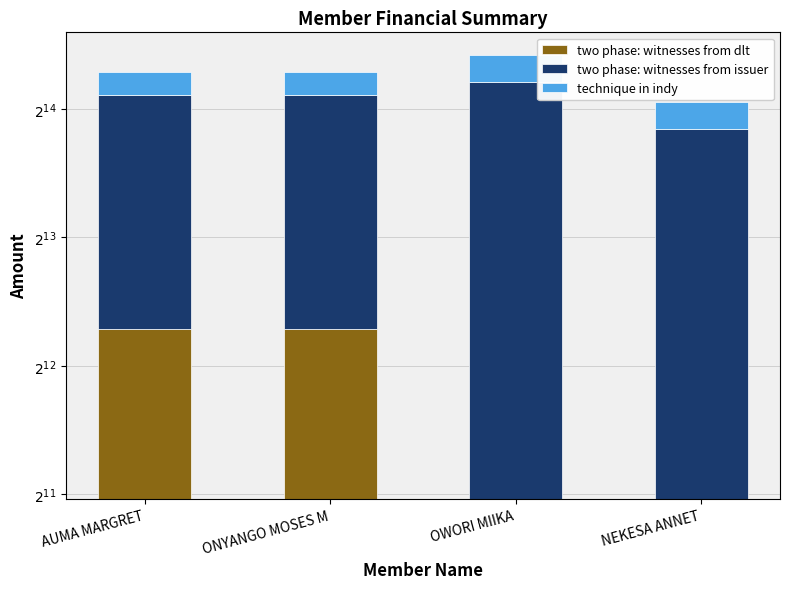

At which label does two phase: witnesses from issuer reach its peak?

OWORI MIIKA